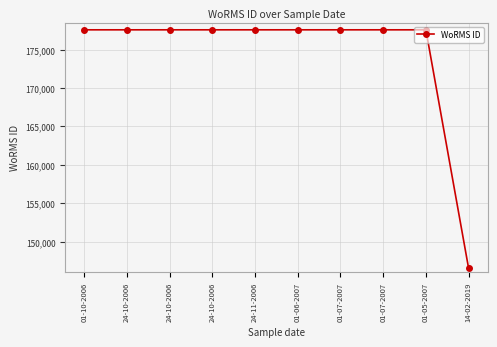

Reading left to right, list all the values displayed in this chart.

01-10-2006=177583	24-10-2006=177583	24-10-2006=177583	24-10-2006=177583	24-11-2006=177583	01-06-2007=177583	01-07-2007=177583	01-07-2007=177583	01-05-2007=177583	14-02-2019=146551